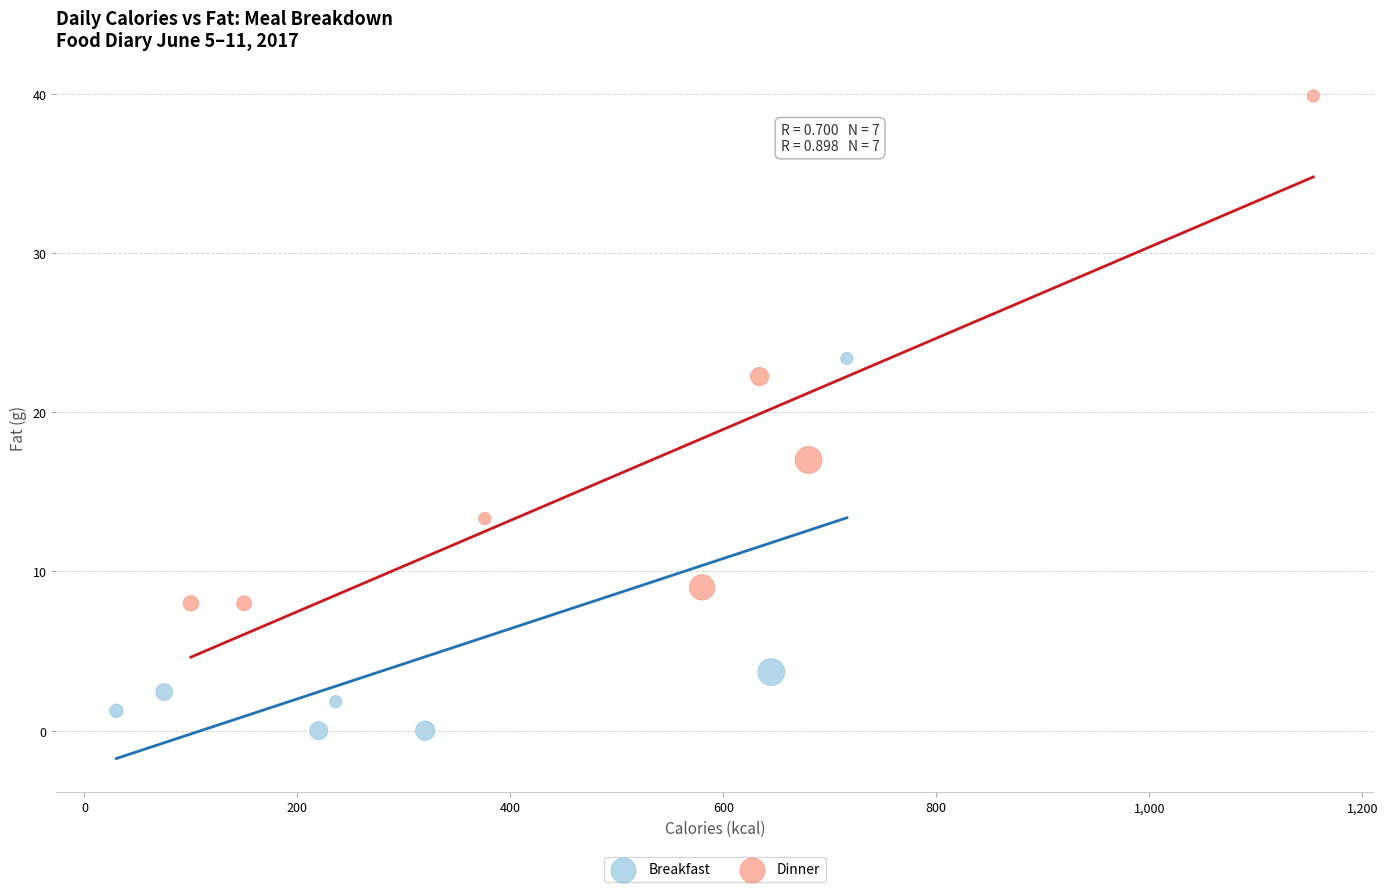

Which series reaches the minimum Y coordinate?

Breakfast